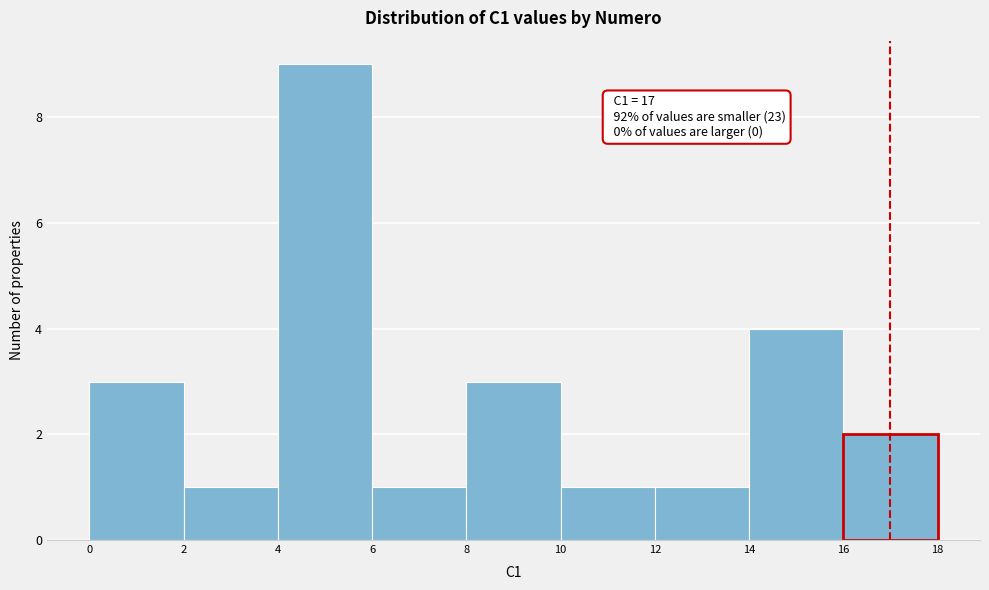

Over which range of the x-axis is the bar tallest?

4 to 6